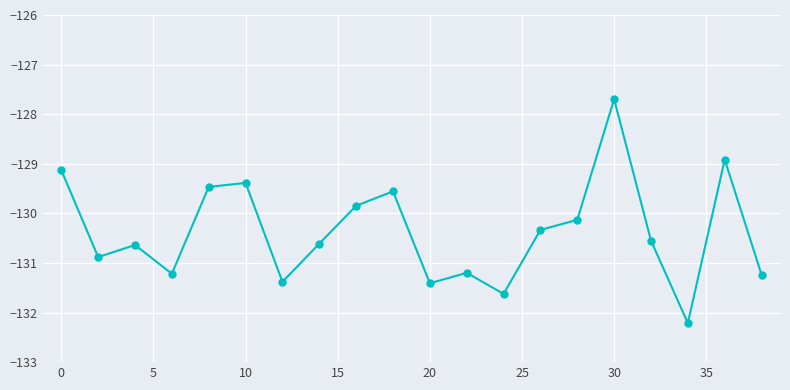

What is the difference between the maximum and minimum values?

4.5